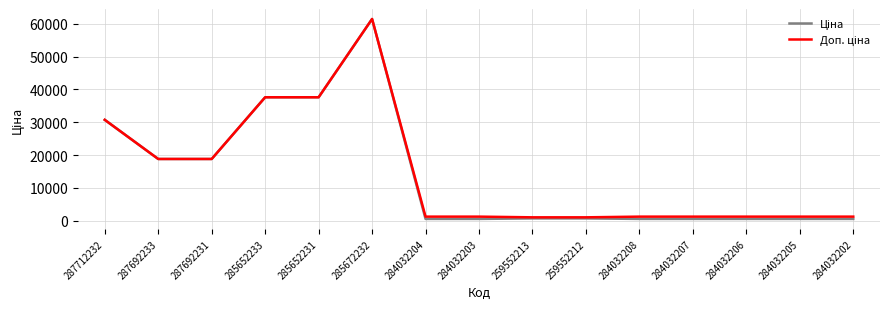

At which category does the chart reach its peak across all series?

285672232